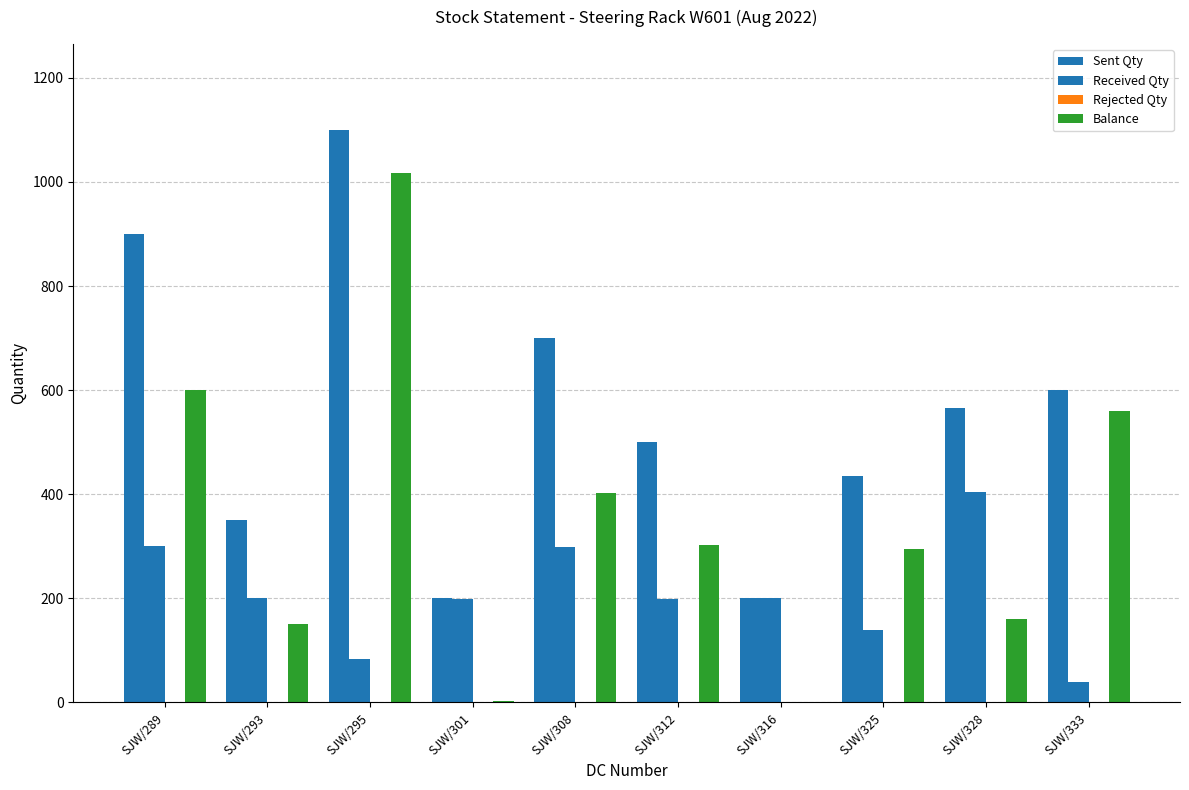

How many categories are shown in the chart?

10